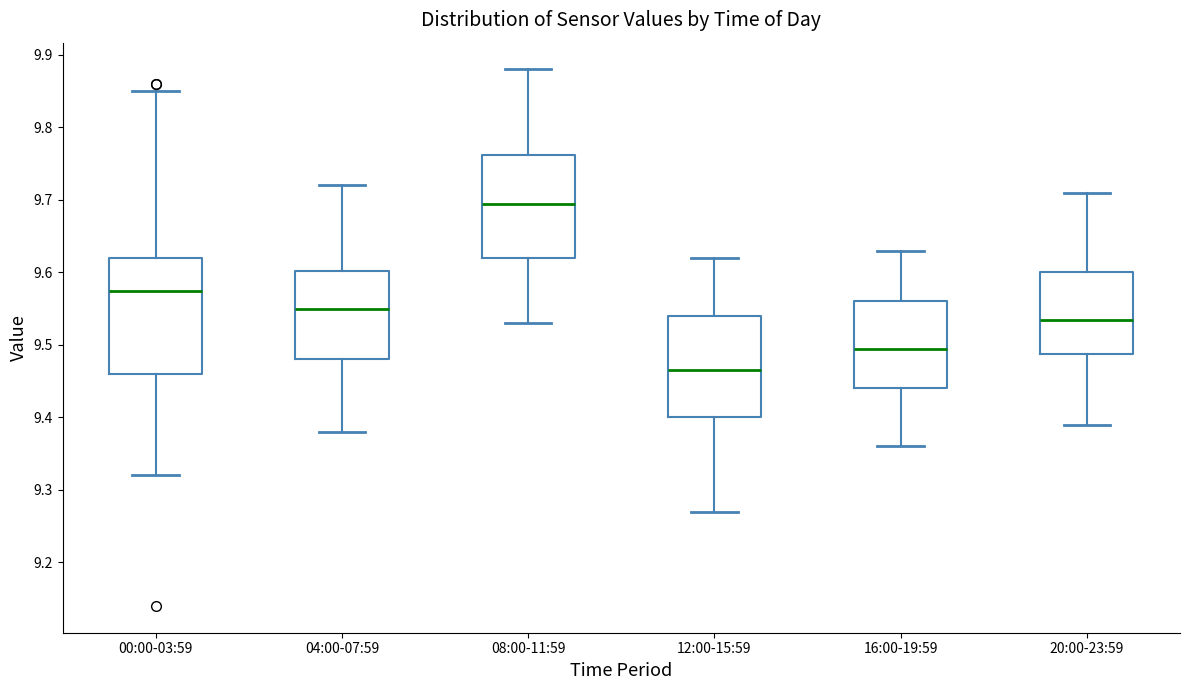

Reading left to right, read every box against the y-axis: the position of its median line, the range the box covers, and the ends of its whiskers. The values are not printed on the chart, so give them approximately, as read against the axis.

00:00-03:59: median 9.58, box 9.46 to 9.62, whiskers 9.32 to 9.85
04:00-07:59: median 9.55, box 9.48 to 9.60, whiskers 9.38 to 9.72
08:00-11:59: median 9.70, box 9.62 to 9.76, whiskers 9.53 to 9.88
12:00-15:59: median 9.47, box 9.40 to 9.54, whiskers 9.27 to 9.62
16:00-19:59: median 9.50, box 9.44 to 9.56, whiskers 9.36 to 9.63
20:00-23:59: median 9.54, box 9.49 to 9.60, whiskers 9.39 to 9.71